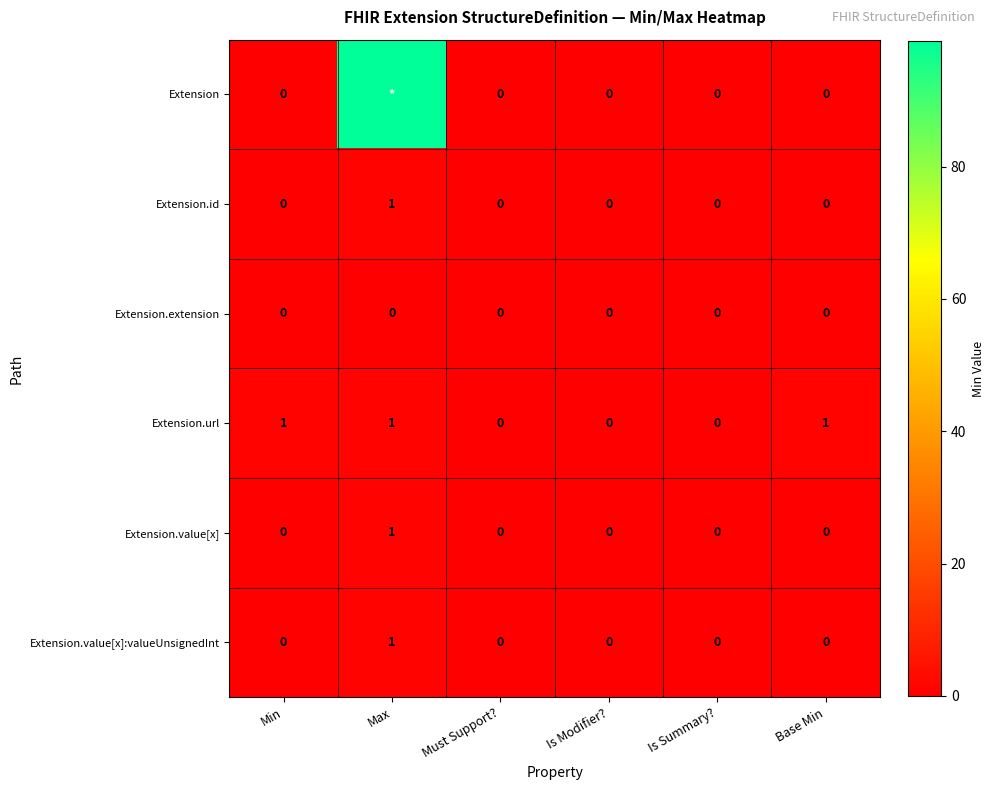

Count the Extension.url values in the range 0 to 1.

6